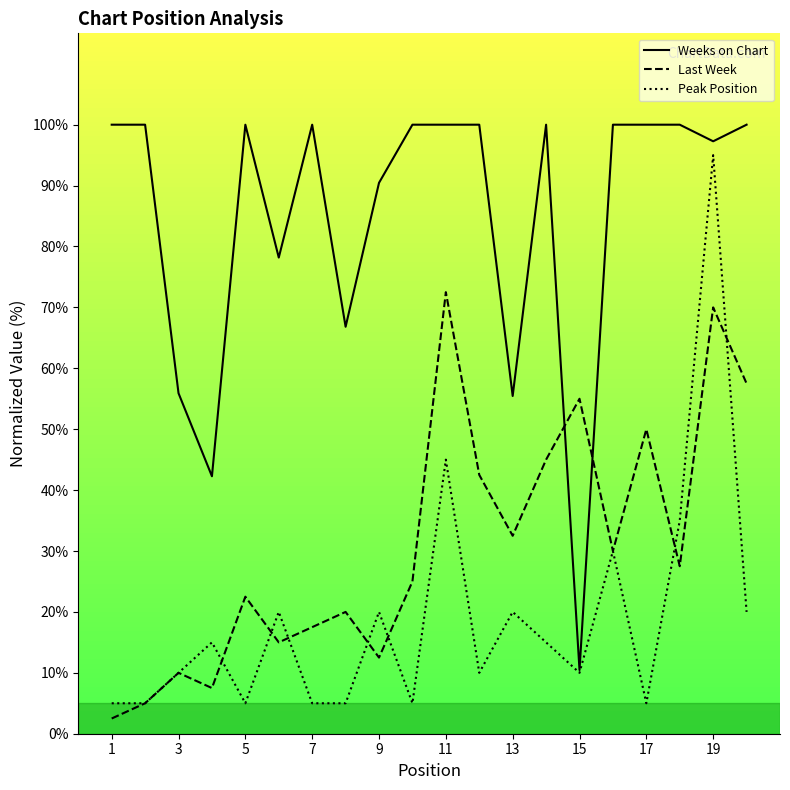

The value of Peak Position at 3 is 10.0. True or false?

True